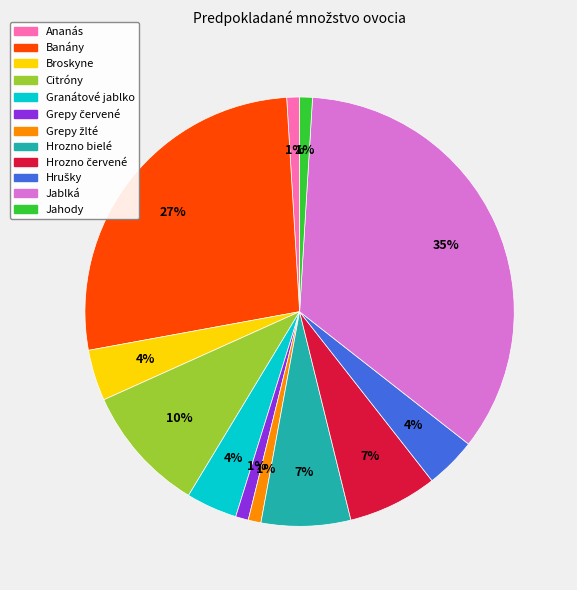

To the nearest percent, what is the average slice percentage?

8%